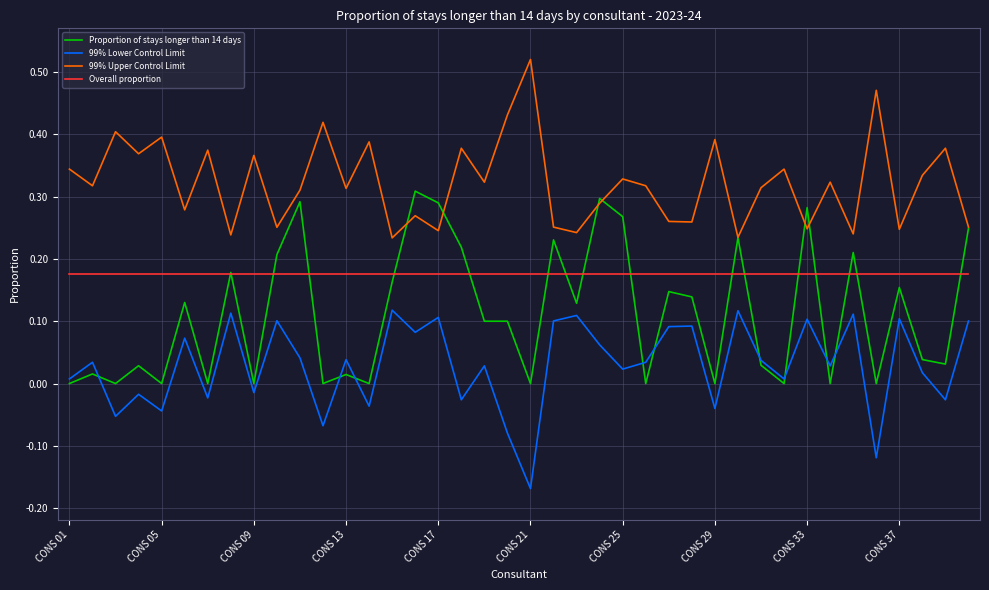

Count the 99% Upper Control Limit values in the range 0 to 1.

40